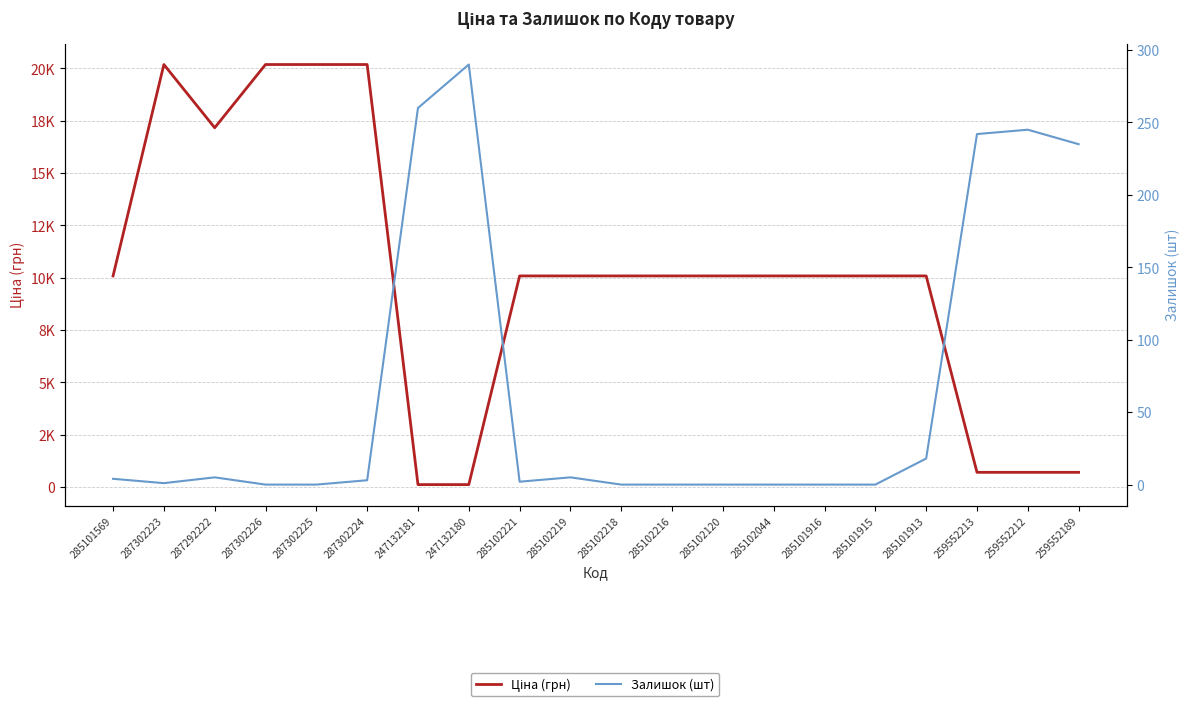

At which label does Залишок (шт) reach its minimum?

287302226